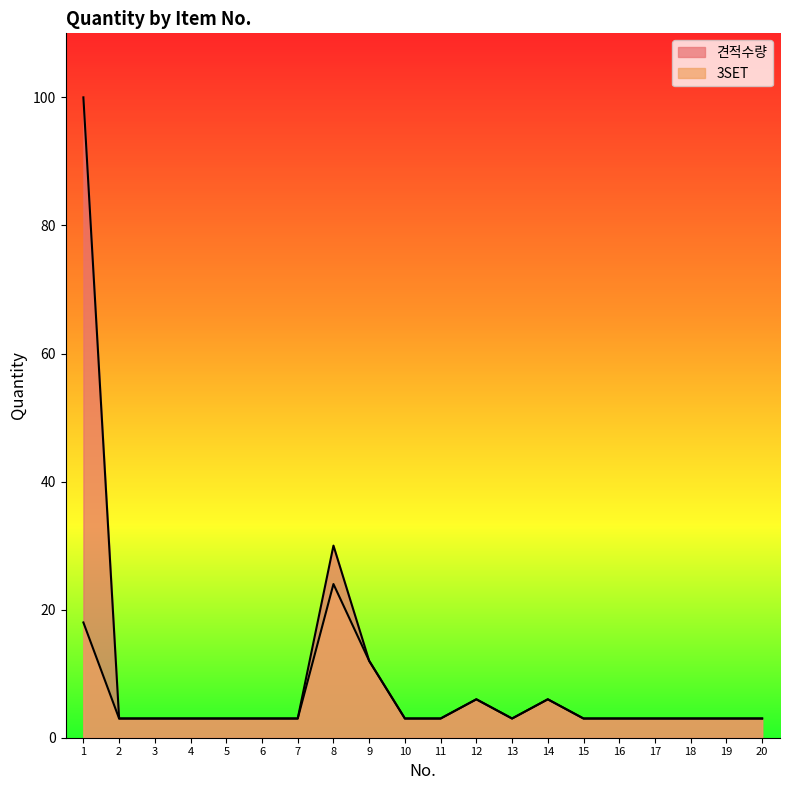

Which series has the largest total across all categories?

견적수량